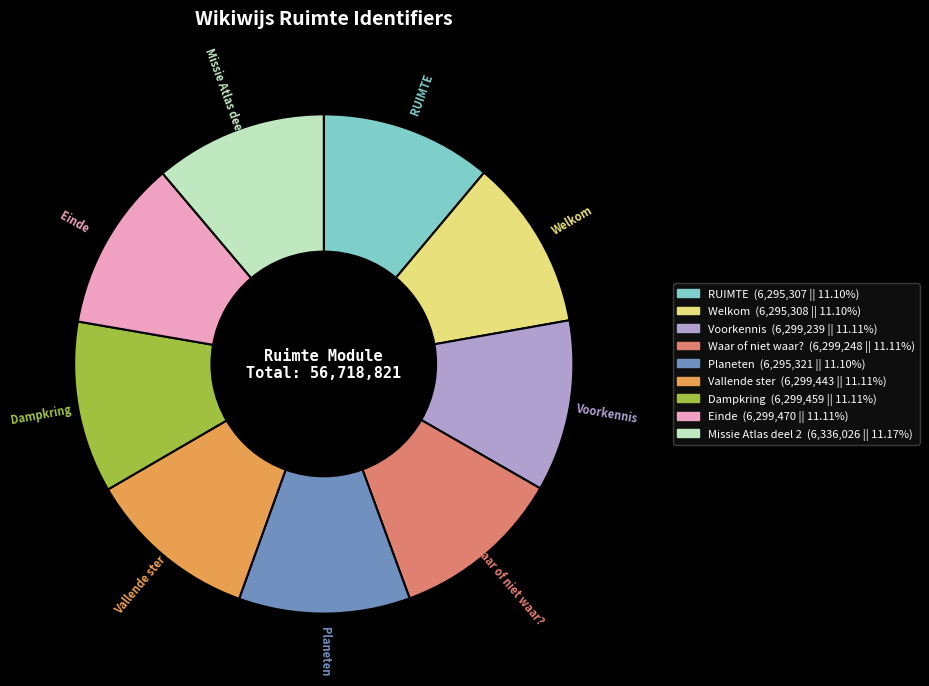

How many slices are in this pie chart?

9